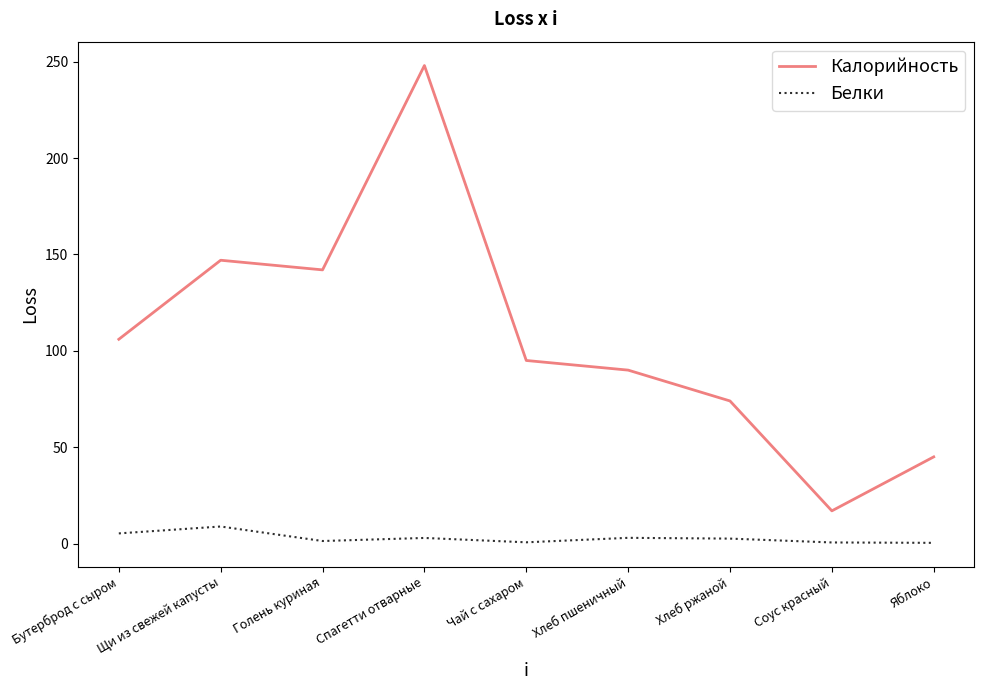

True or false: Белки and Калорийность cross at least once.

False